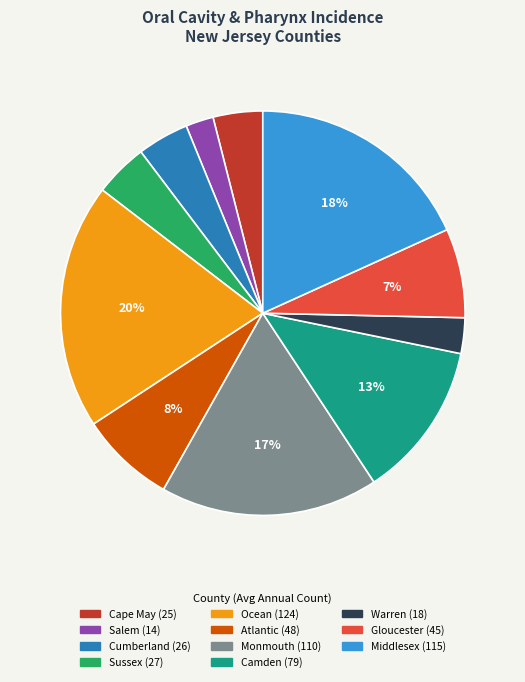

To the nearest percent, what is the combined percentage of Sussex and Gloucester?

11%